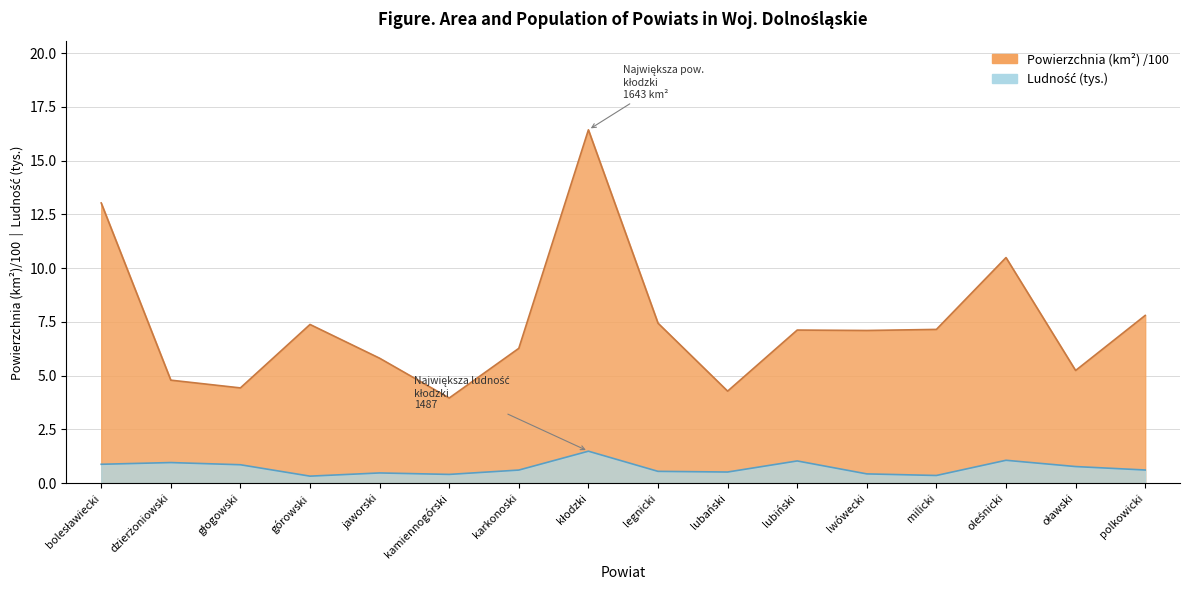

Which category has the highest value in the Ludność (tys.) series?

kłodzki